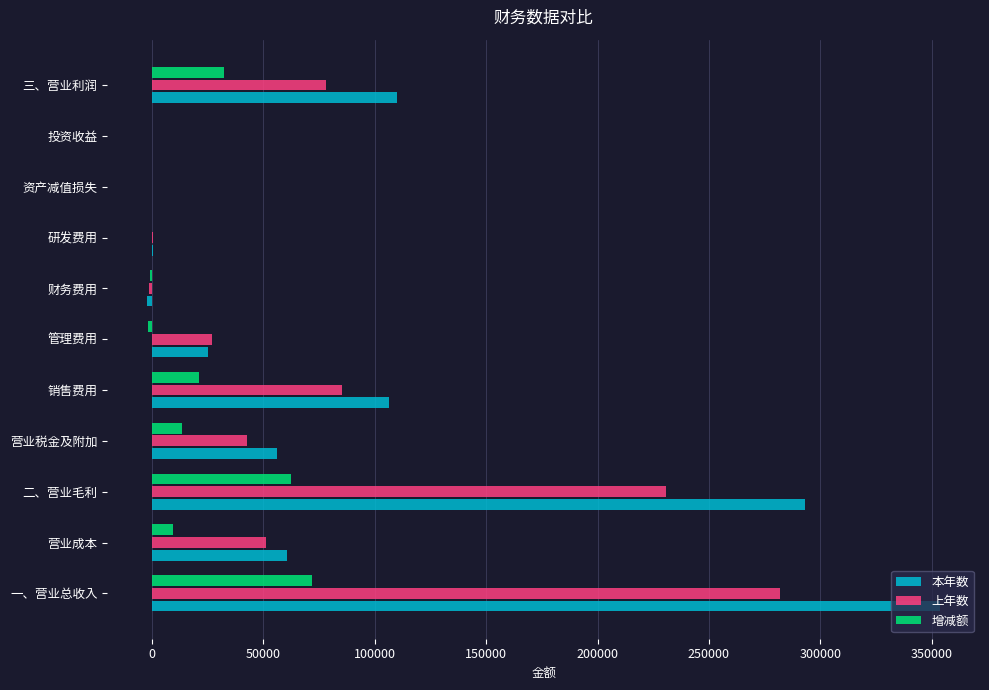

True or false: 增减额 has a value of 23406.1 at 二、营业毛利.

False